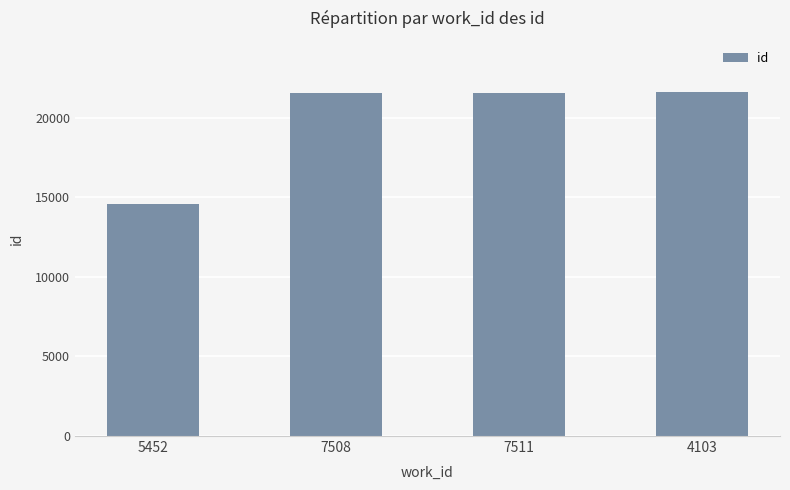

Approximately how many times larger is the value at 7511 compared to 7508?

1.0